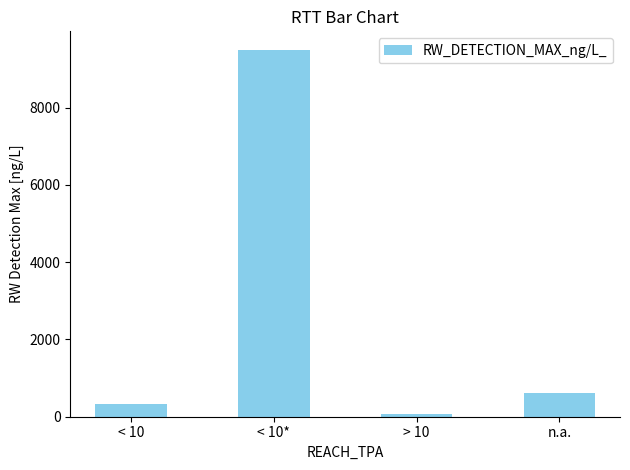

The value at < 10 is 338. True or false?

True